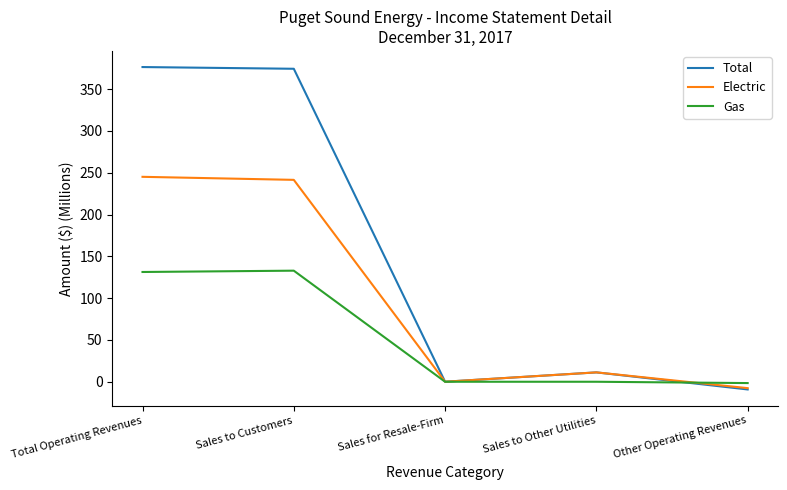

At which label is Electric closest to 118?

Sales to Other Utilities